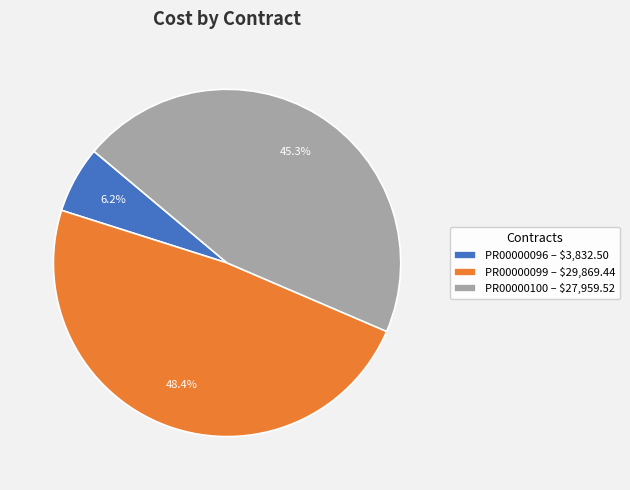

Count the number of slices in the pie.

3